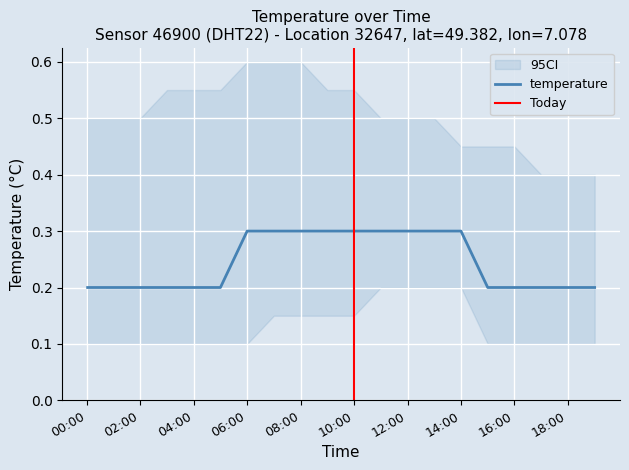

What is the change in value from 03:00 to 06:00?

+0.1